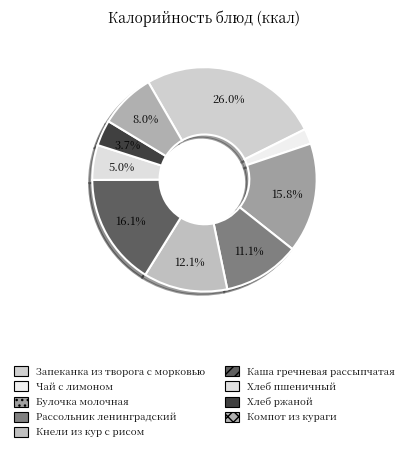

Is it true that Рассольник ленинградский is 2% of the pie?

False